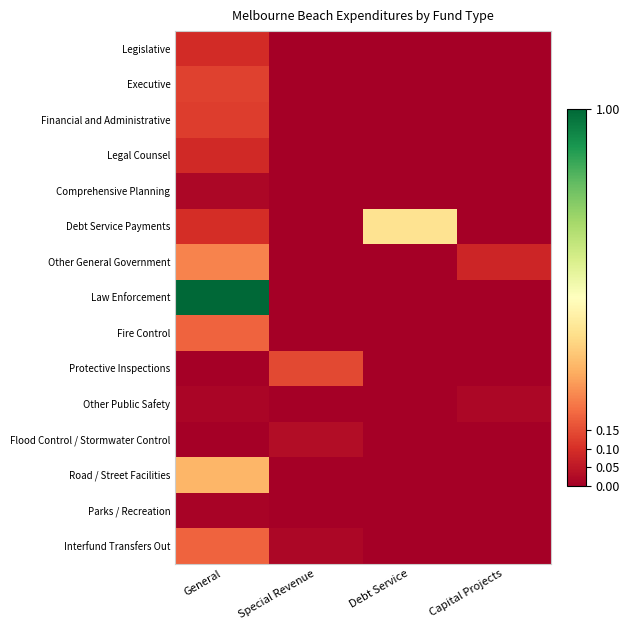

Reading right to left, extract all data points from this chart.

Legislative: Capital Projects=0.0	Debt Service=0.0	Special Revenue=0.0	General=0.1
Executive: Capital Projects=0.0	Debt Service=0.0	Special Revenue=0.0	General=0.1
Financial and Administrative: Capital Projects=0.0	Debt Service=0.0	Special Revenue=0.0	General=0.1
Legal Counsel: Capital Projects=0.0	Debt Service=0.0	Special Revenue=0.0	General=0.1
Comprehensive Planning: Capital Projects=0.0	Debt Service=0.0	Special Revenue=0.0	General=0.0
Debt Service Payments: Capital Projects=0.0	Debt Service=0.4	Special Revenue=0.0	General=0.1
Other General Government: Capital Projects=0.1	Debt Service=0.0	Special Revenue=0.0	General=0.2
Law Enforcement: Capital Projects=0.0	Debt Service=0.0	Special Revenue=0.0	General=1.0
Fire Control: Capital Projects=0.0	Debt Service=0.0	Special Revenue=0.0	General=0.2
Protective Inspections: Capital Projects=0.0	Debt Service=0.0	Special Revenue=0.1	General=0.0
Other Public Safety: Capital Projects=0.0	Debt Service=0.0	Special Revenue=0.0	General=0.0
Flood Control / Stormwater Control: Capital Projects=0.0	Debt Service=0.0	Special Revenue=0.0	General=0.0
Road / Street Facilities: Capital Projects=0.0	Debt Service=0.0	Special Revenue=0.0	General=0.3
Parks / Recreation: Capital Projects=0.0	Debt Service=0.0	Special Revenue=0.0	General=0.0
Interfund Transfers Out: Capital Projects=0.0	Debt Service=0.0	Special Revenue=0.0	General=0.2